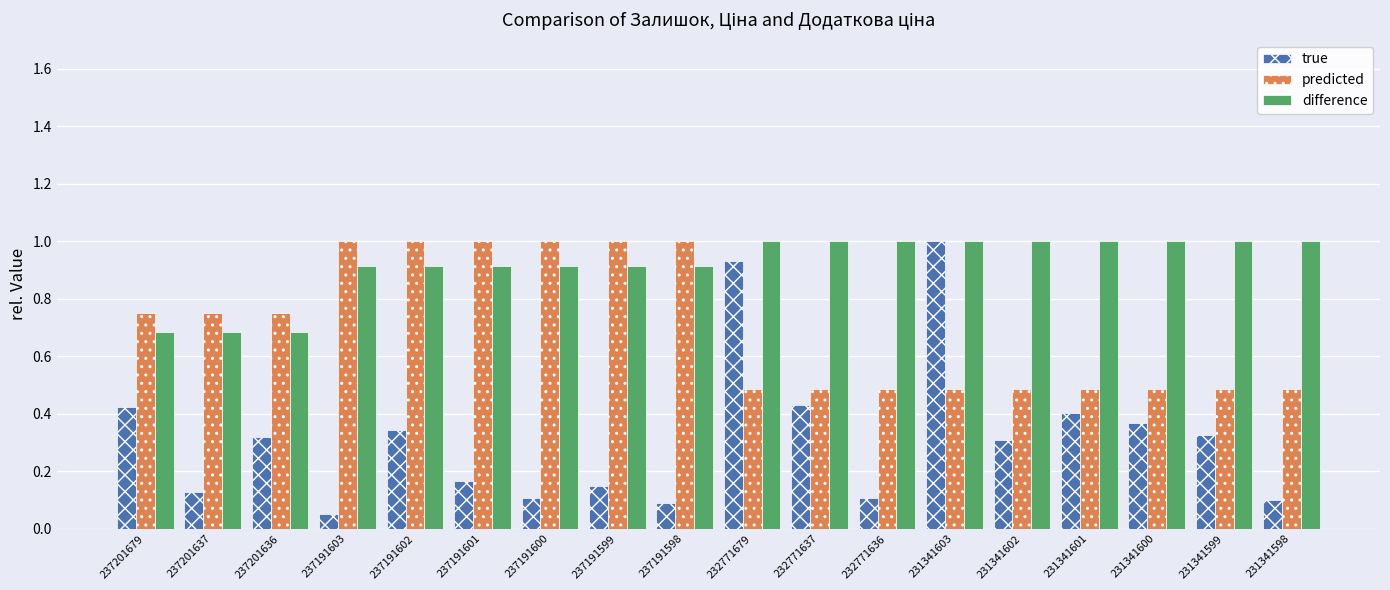

Are the bars grouped side by side (vs. stacked)?

Yes